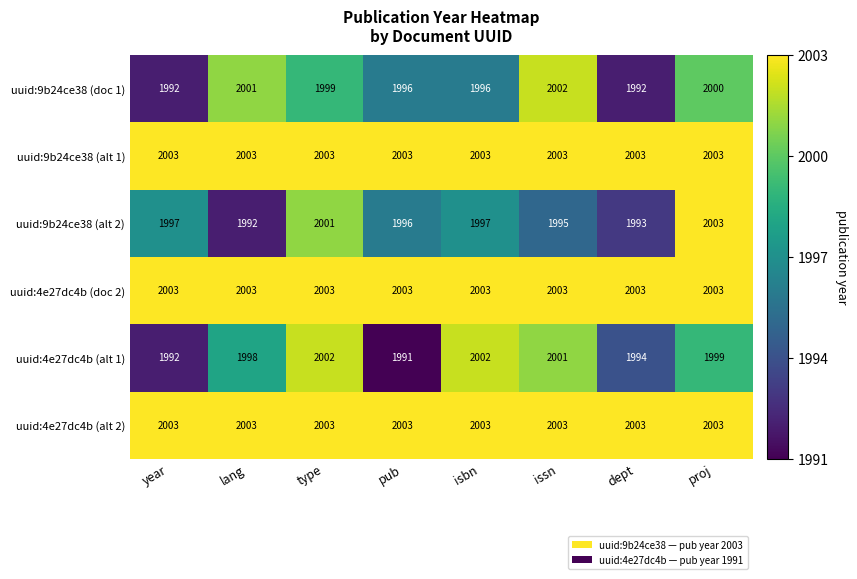

How many categories are shown in the chart?

8